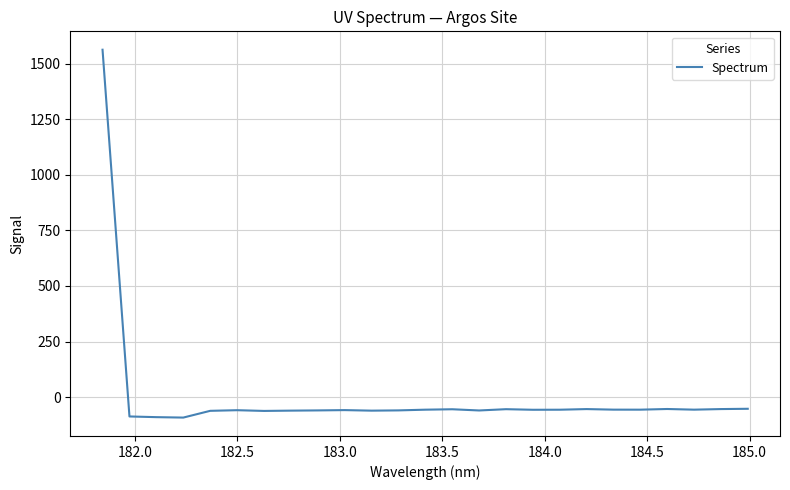

What is the minimum value shown in the chart?

-92.1